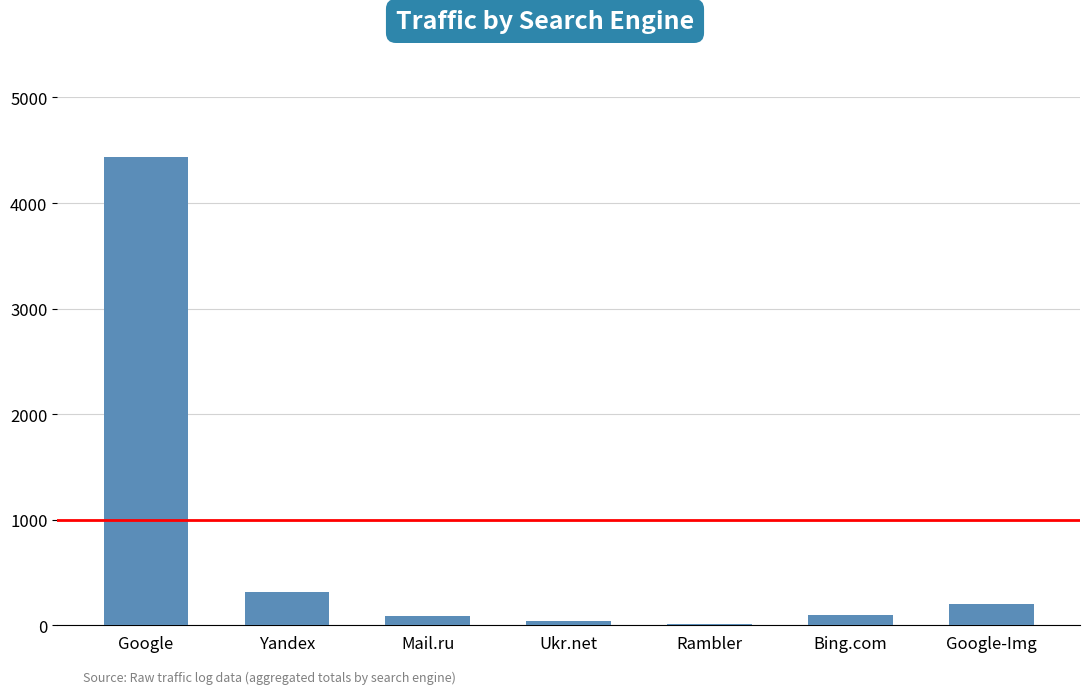

Which label corresponds to the largest value in the chart?

Google